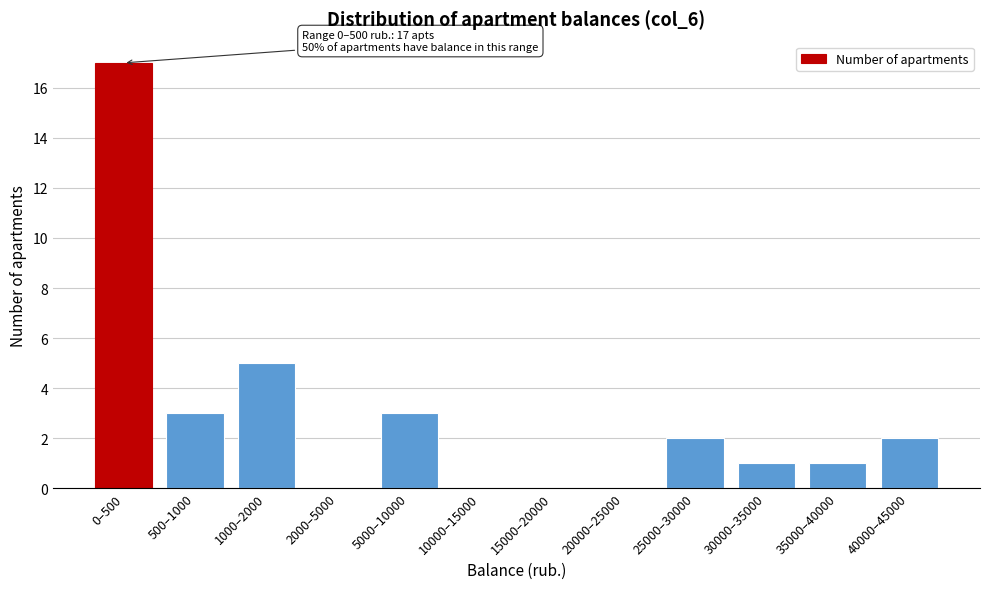

What is the greatest value displayed?

17